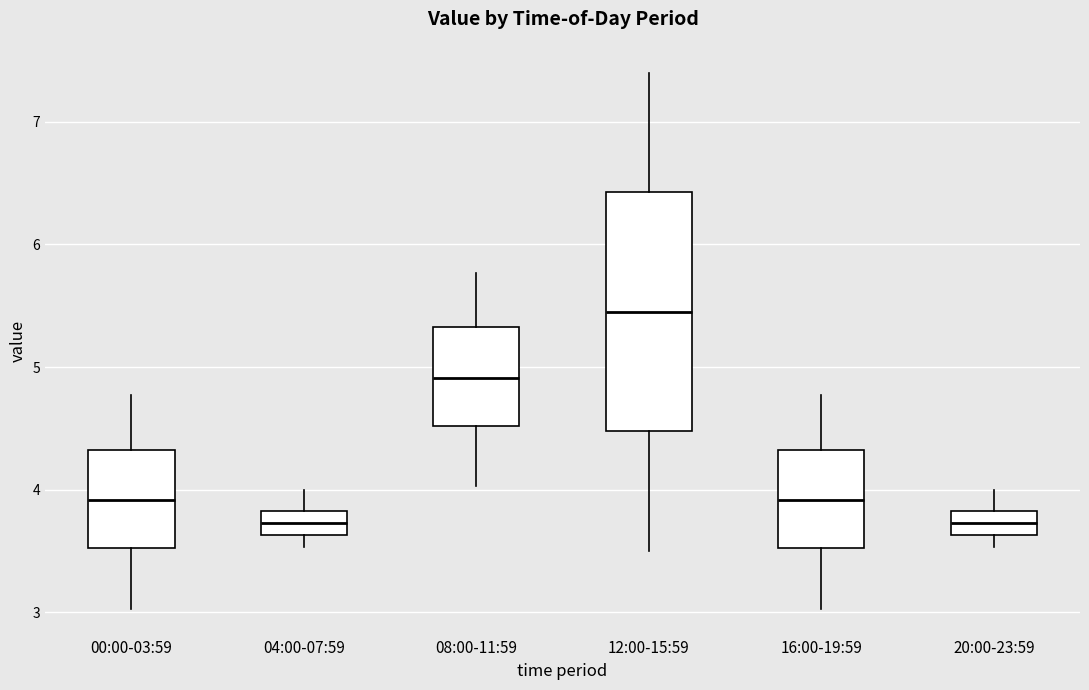

Which box is the tallest, from its lower edge to its upper edge?

12:00-15:59